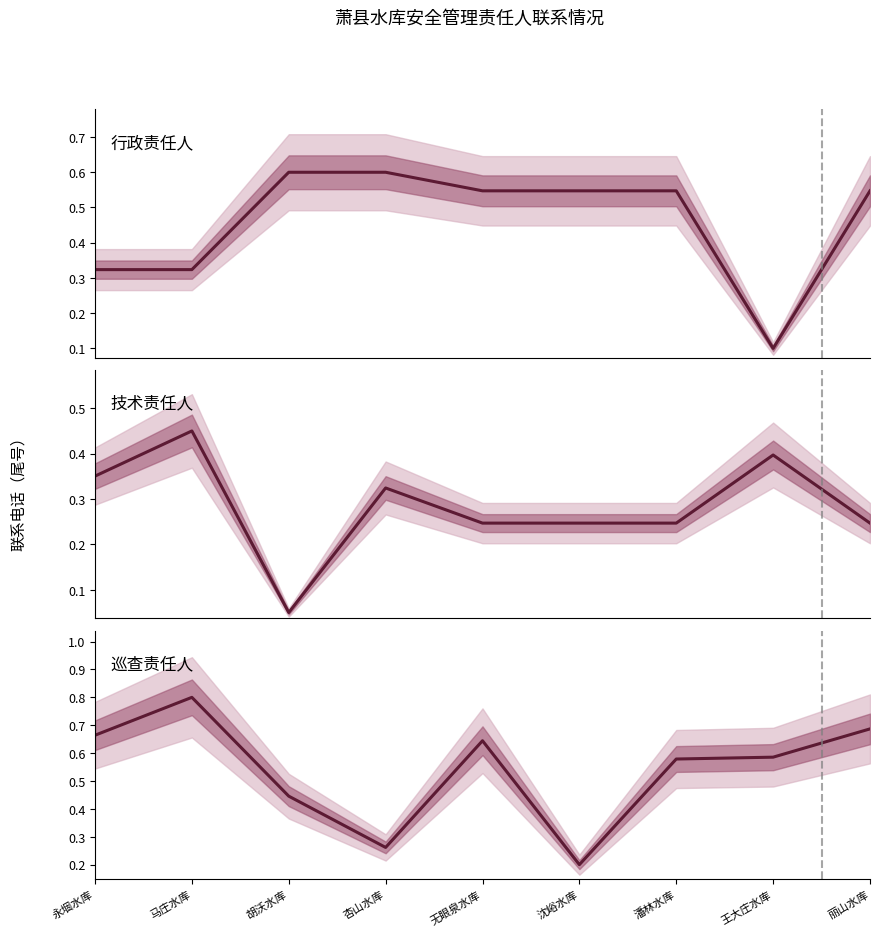

What is the minimum value for 行政责任人?

0.1